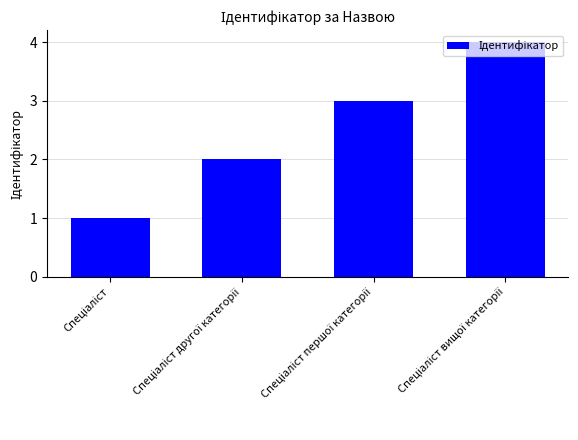

What is the maximum value shown in the chart?

4